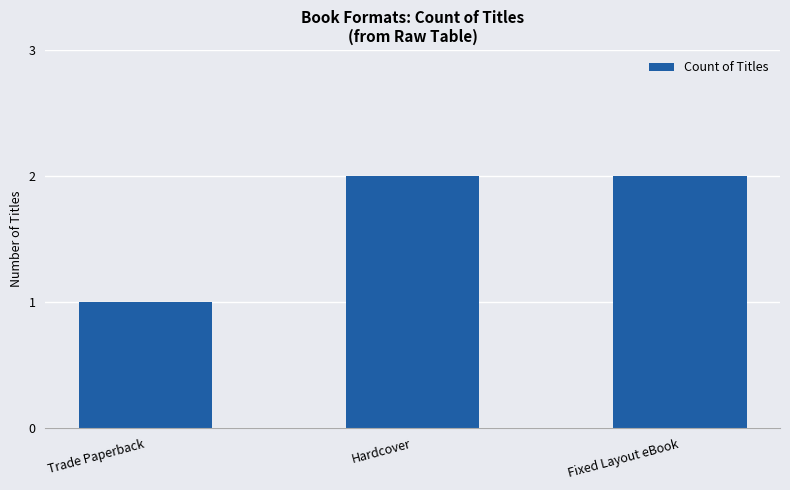

What is the approximate value at Fixed Layout eBook?

2